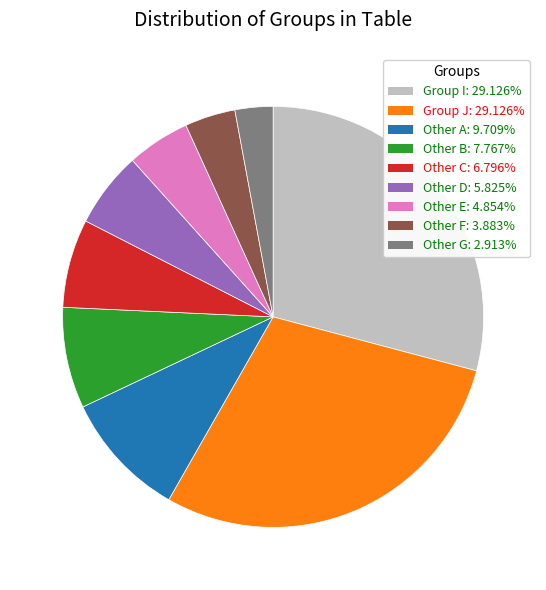

Is the sum of Other C: 6.796% and Group I: 29.126% greater than half?

No